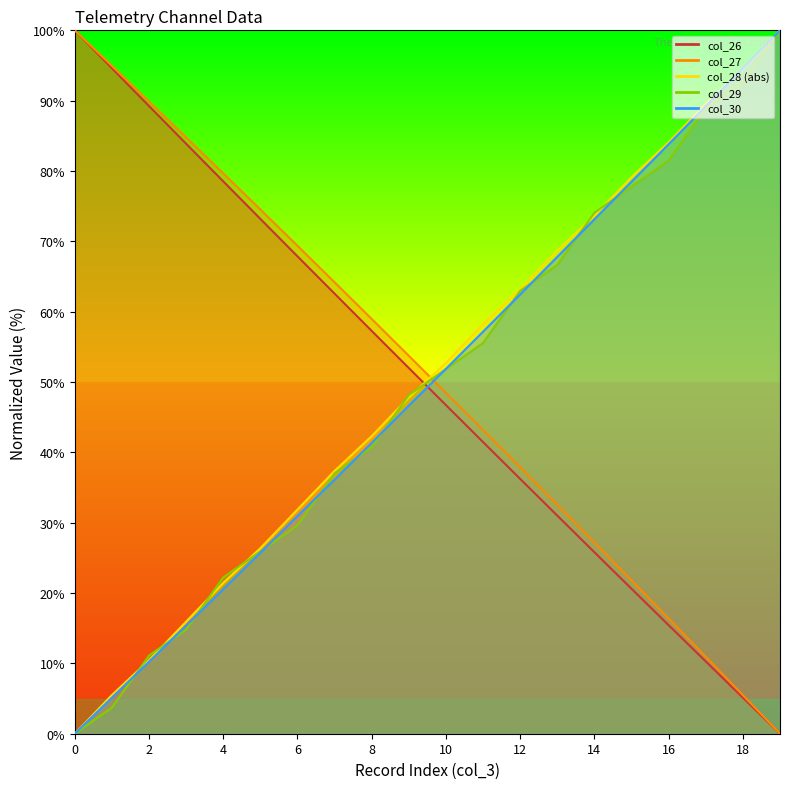

At which category is the sum across all series the highest?

19